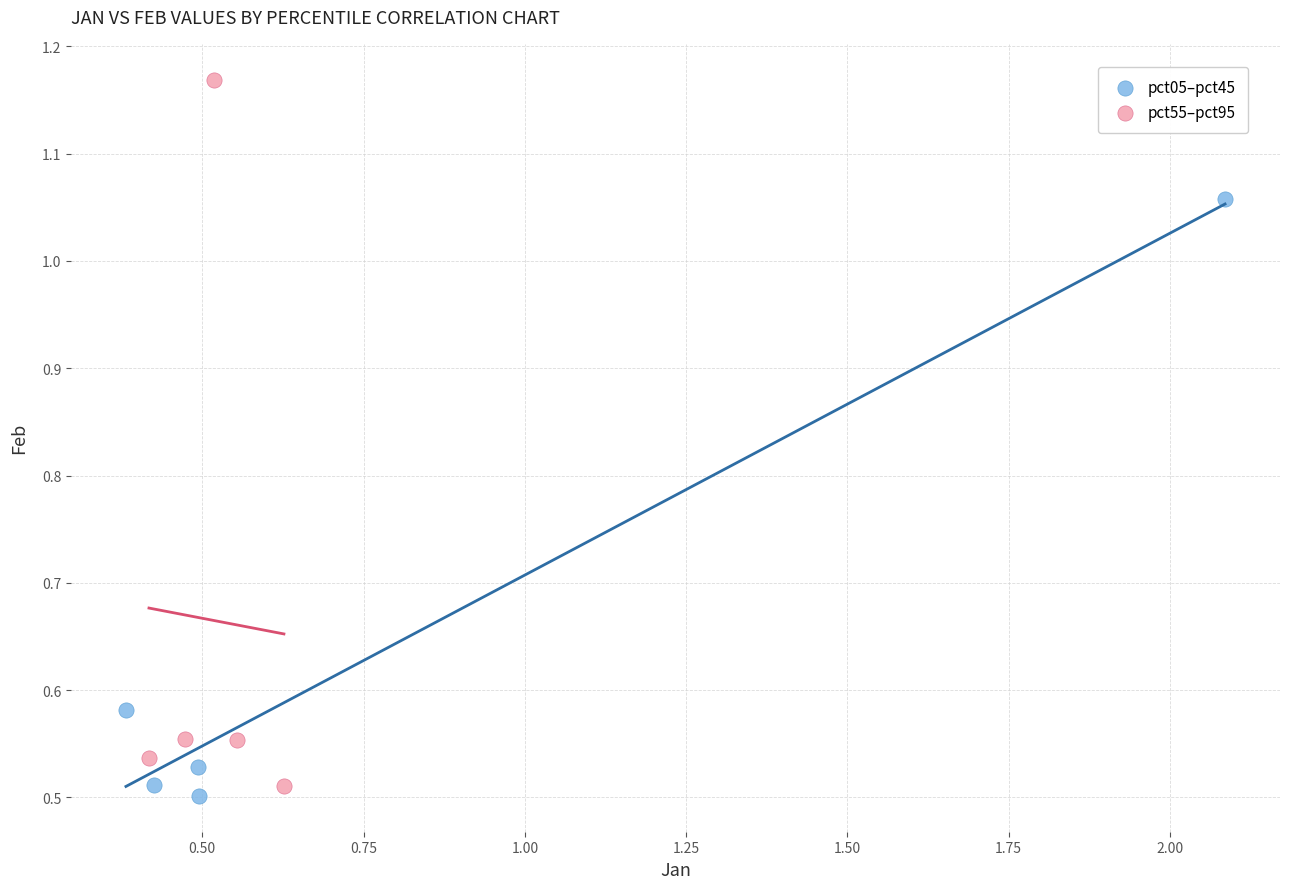

Which series has the widest spread of Y values?

pct55–pct95